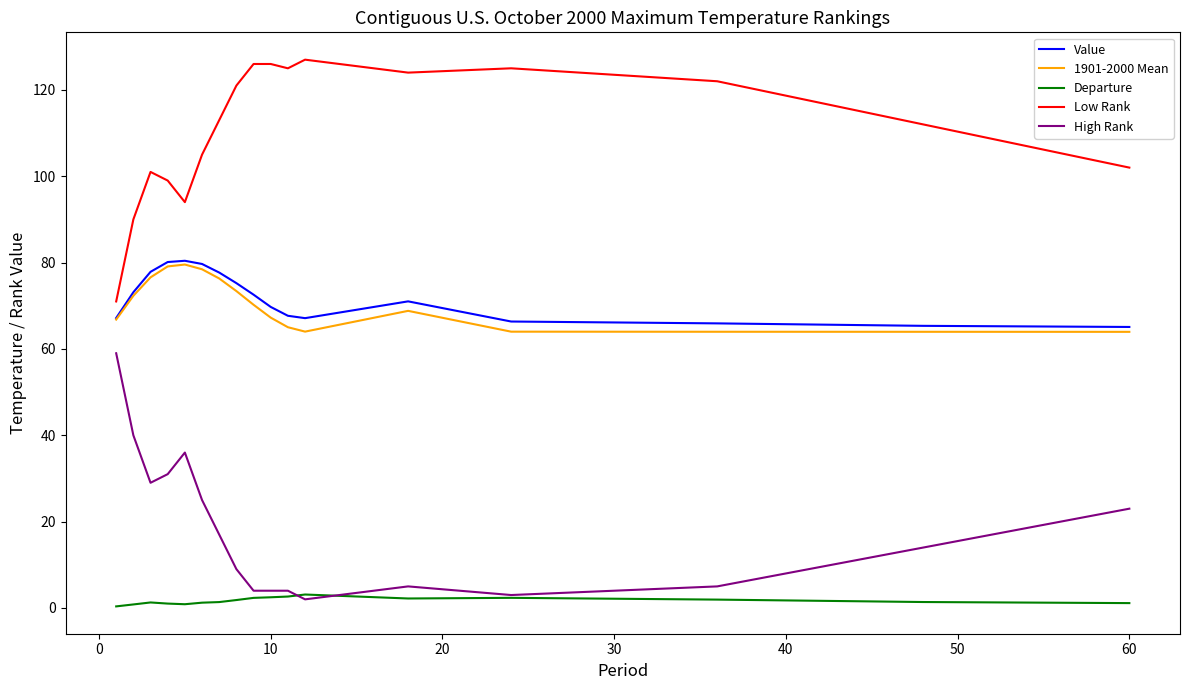

Does the chart have visible grid lines?

No